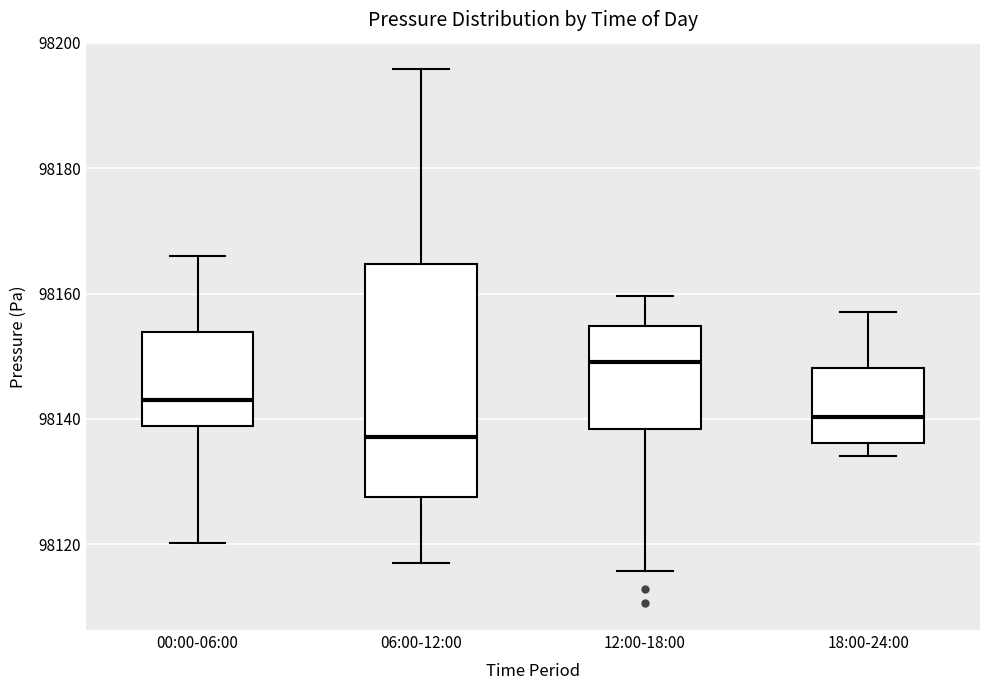

Where is the lower edge of the box for 06:00-12:00 on the y-axis? The values are not printed on the chart, so give them approximately, as read against the axis.

98128